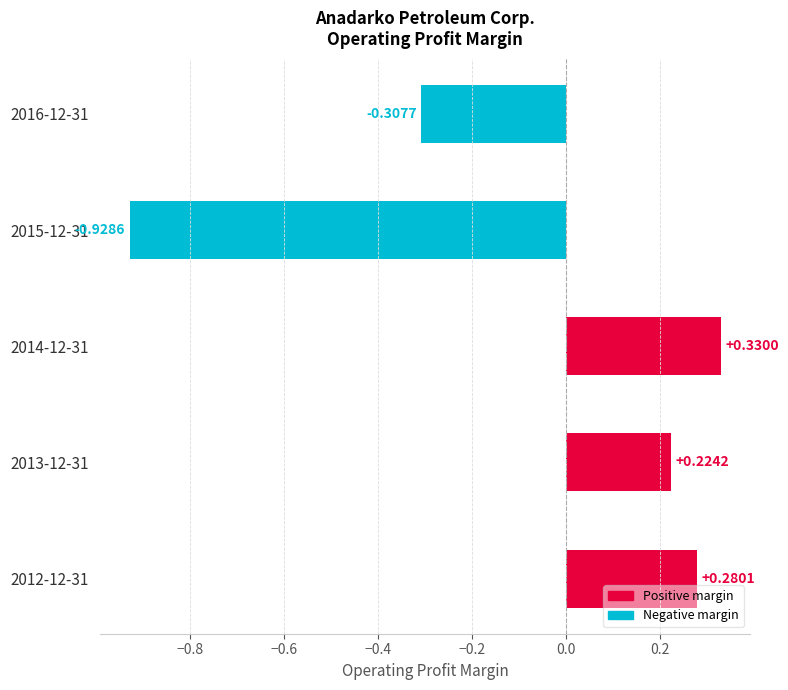

Which category has the lowest value across all series?

2015-12-31